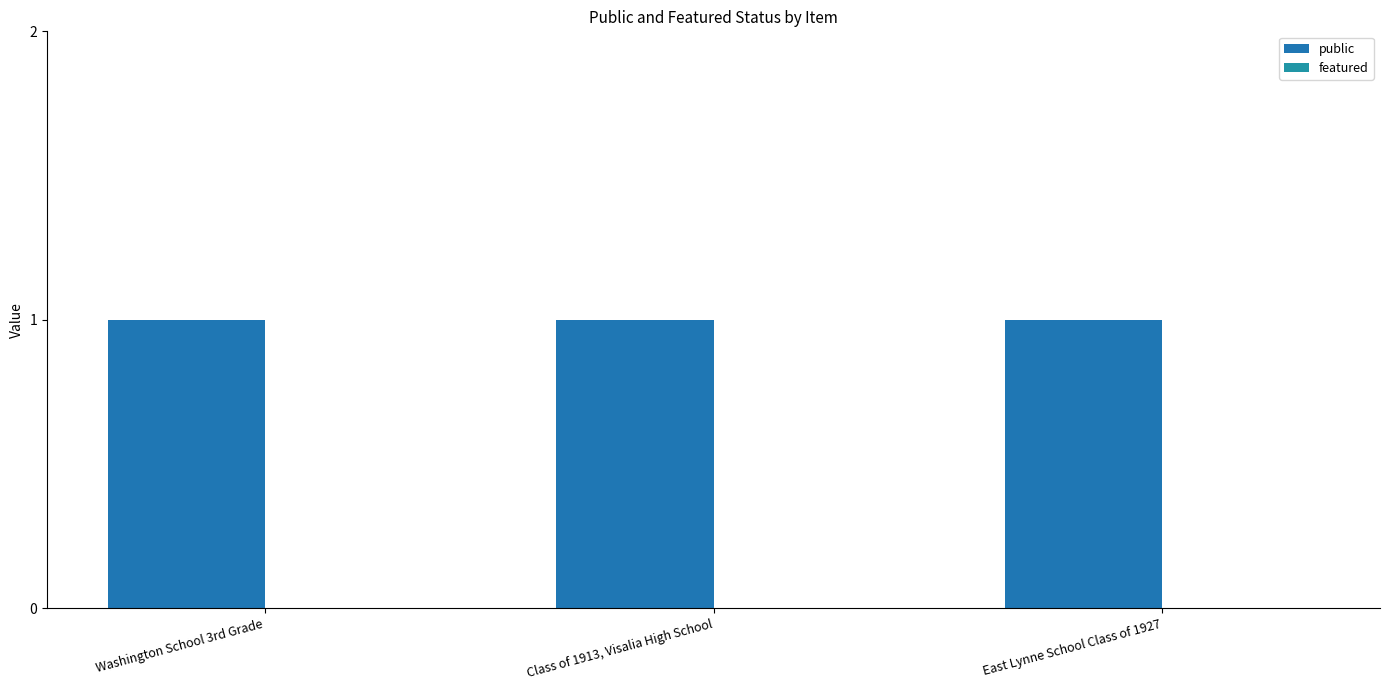

What is the sum of all public values?

3